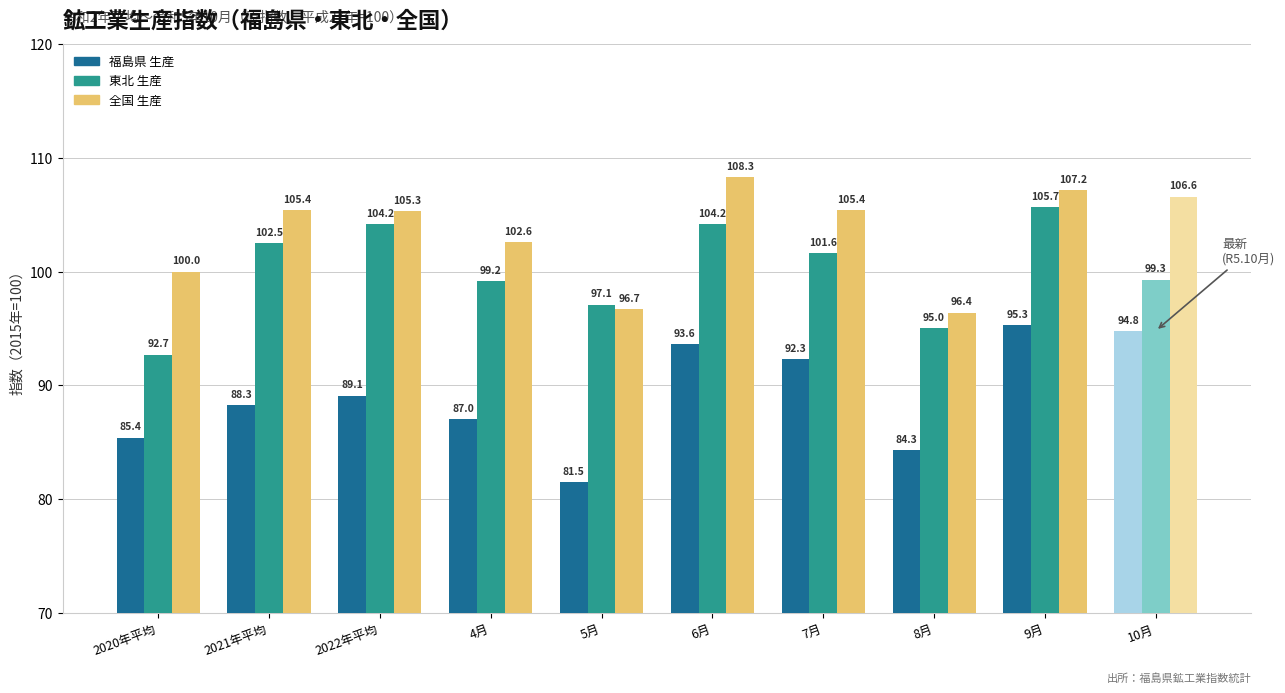

Read the 福島県 生産 value at 8月.

84.3